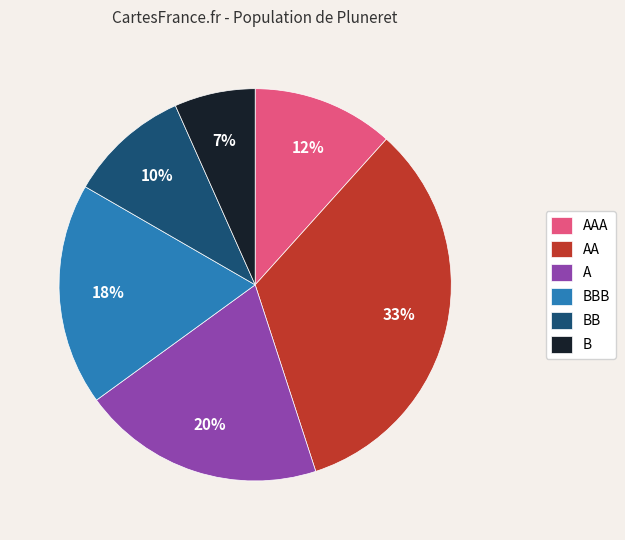

To the nearest percent, what percentage of the pie is B?

7%